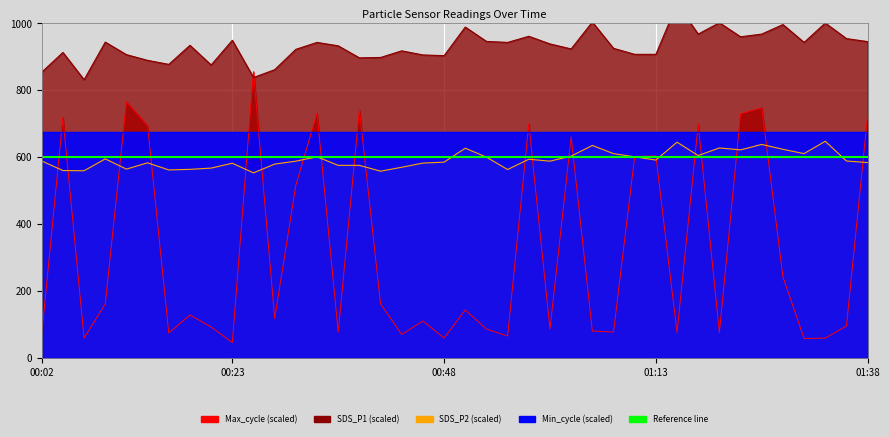

What is the spread (max minus min) of values at 00:23?

903.9